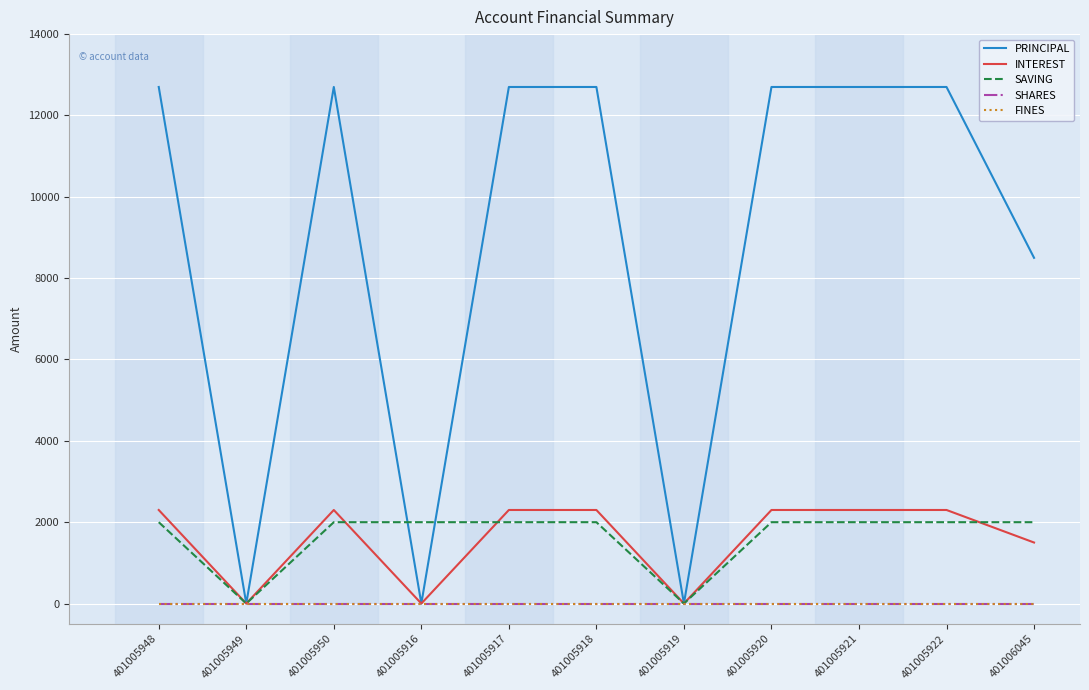

What is the label of the 3rd point from the left?

401005950